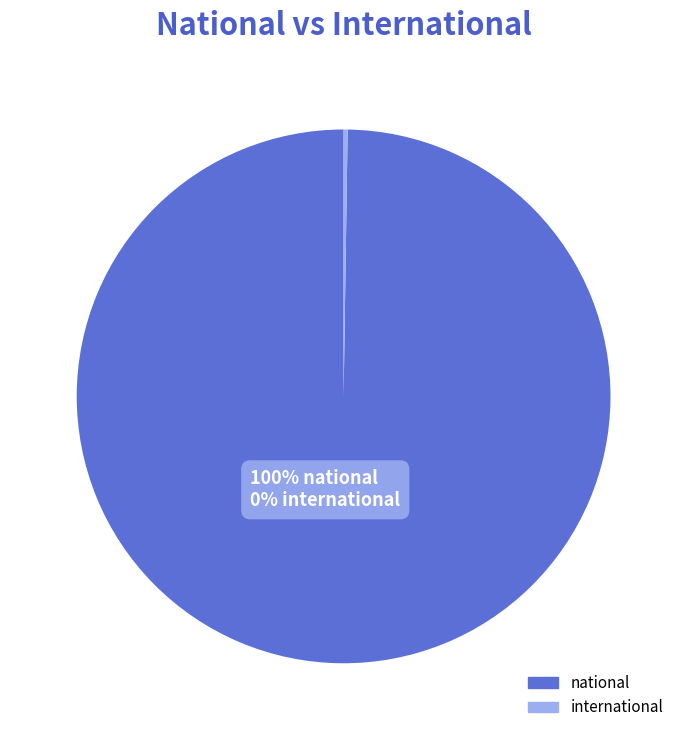

The national slice represents 100% of the pie. True or false?

True